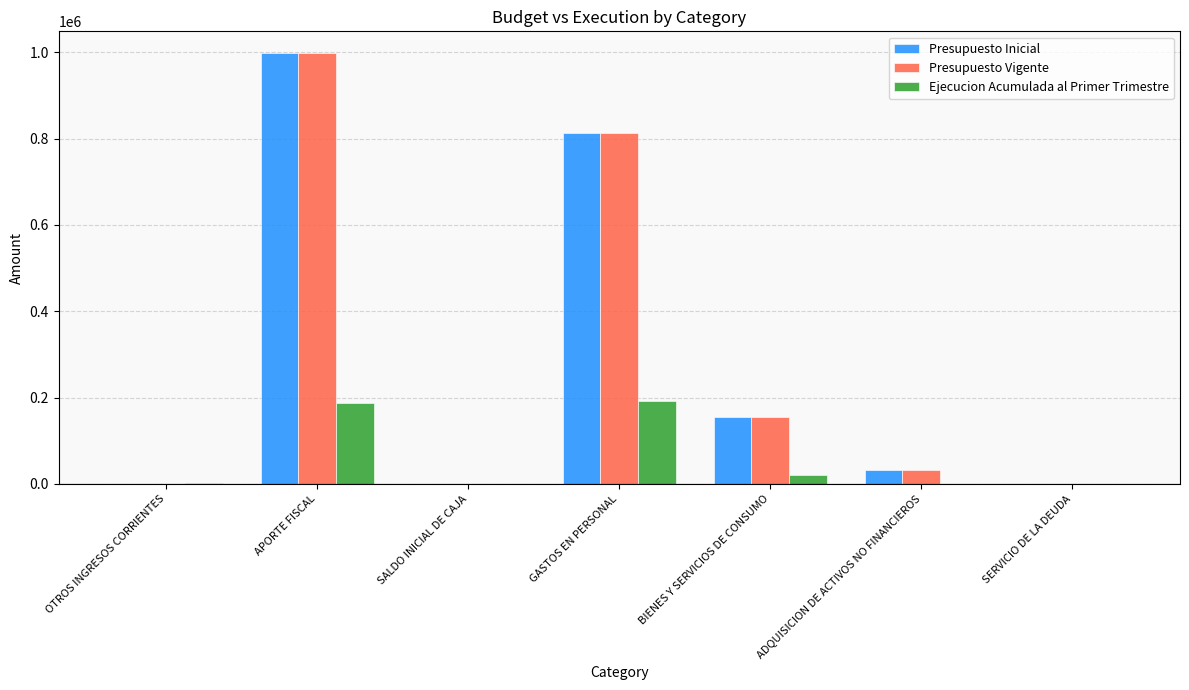

At which category does the chart reach its peak across all series?

APORTE FISCAL